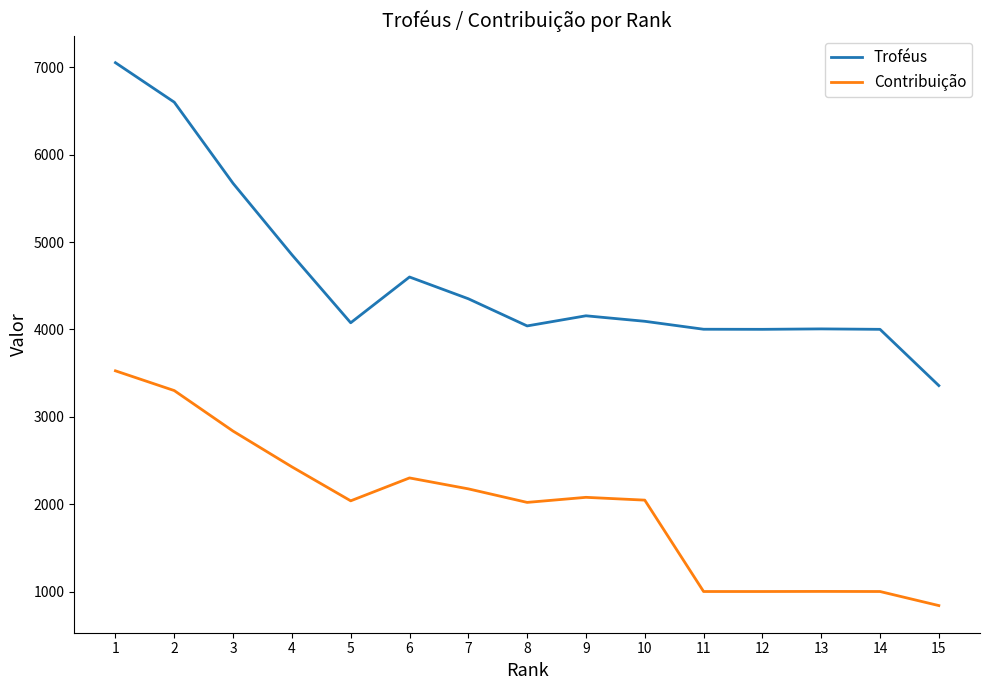

Where is the first local maximum for Troféus?

6